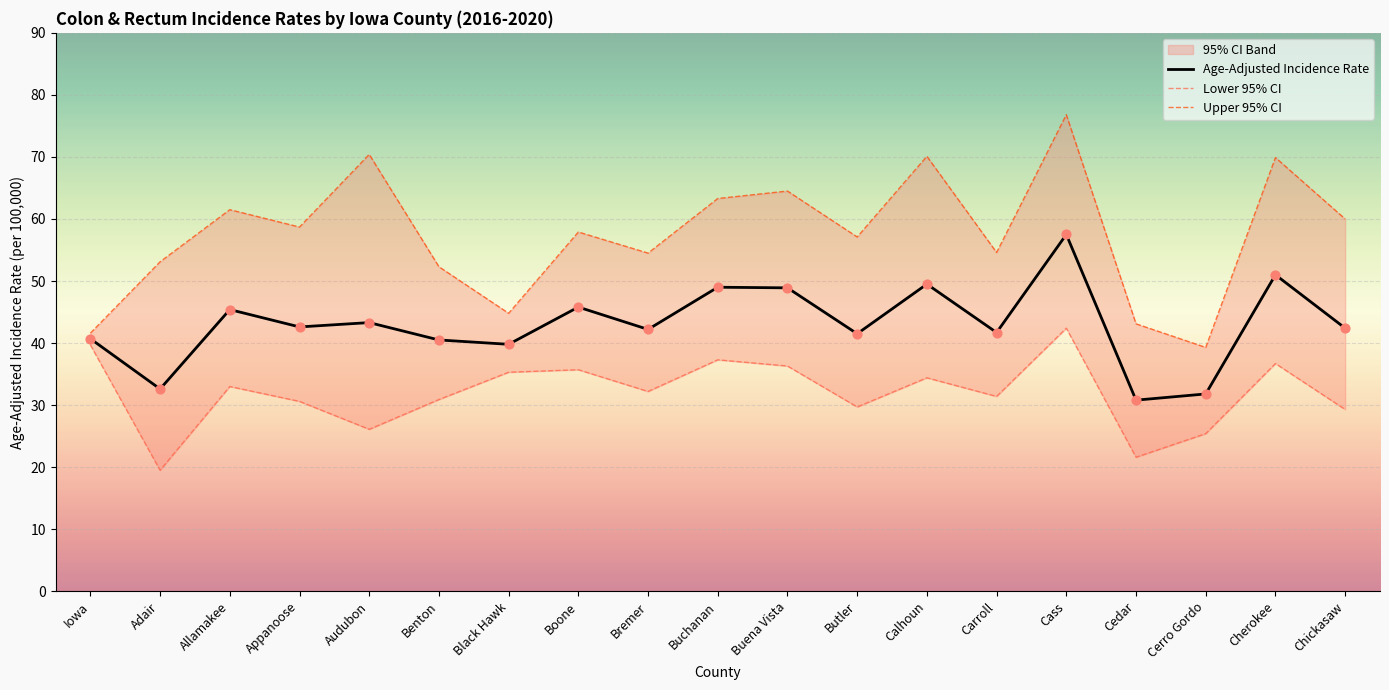

Which series reaches the minimum Y coordinate?

Lower 95% CI